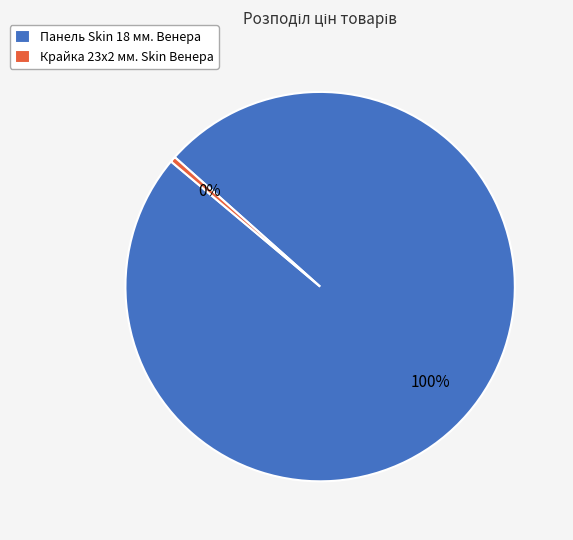

What is the smallest slice in the pie chart?

Крайка 23x2 мм. Skin Венера